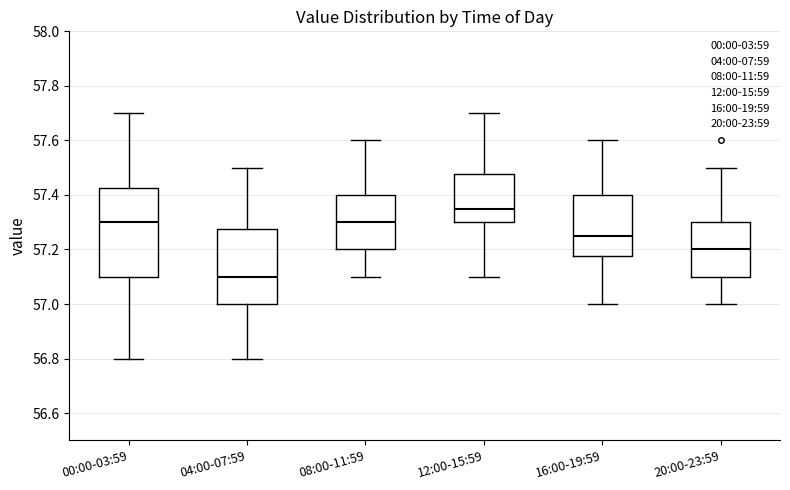

Which box is the tallest, from its lower edge to its upper edge?

00:00-03:59